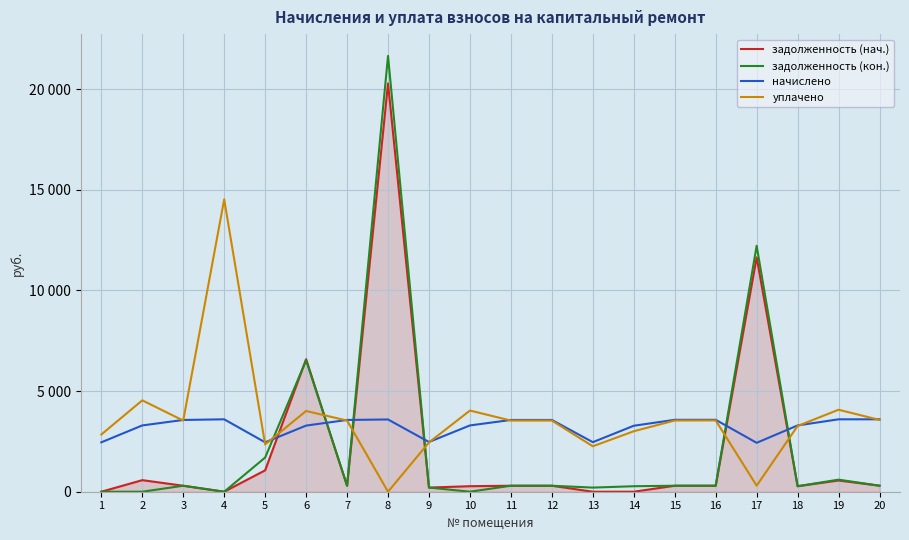

Does the chart have visible grid lines?

Yes